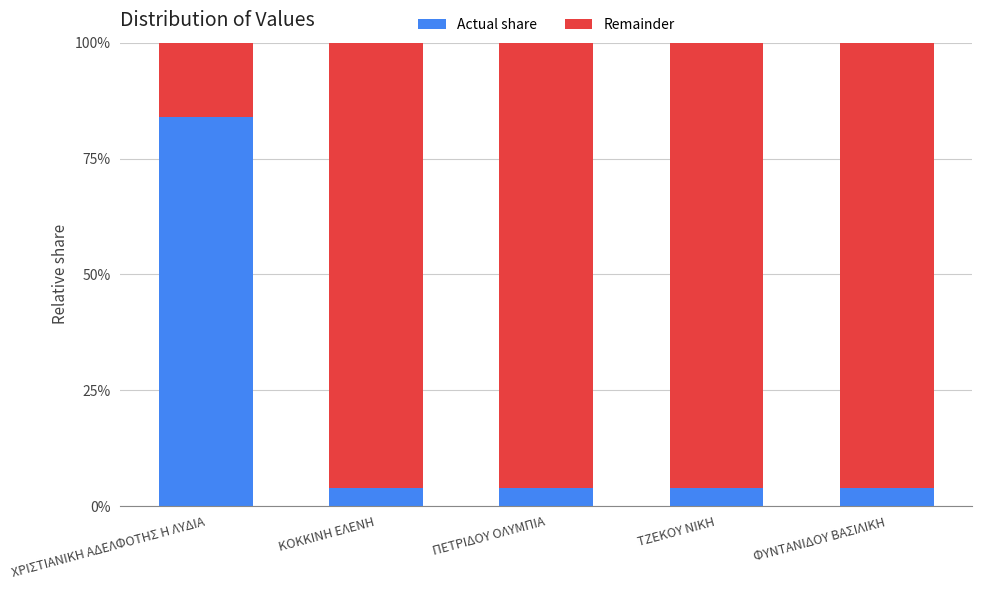

What is the total value across all series at ΧΡΙΣΤΙΑΝΙΚΗ ΑΔΕΛΦΟΤΗΣ Η ΛΥΔΙΑ?

1.0